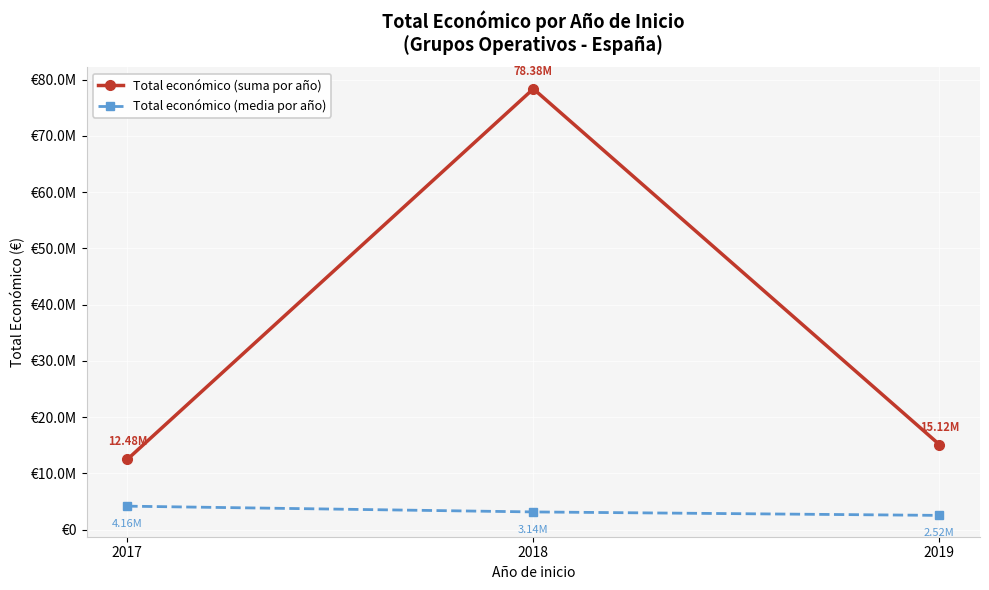

The value of Total económico (suma por año) at 2017 is 12484428.0. True or false?

True